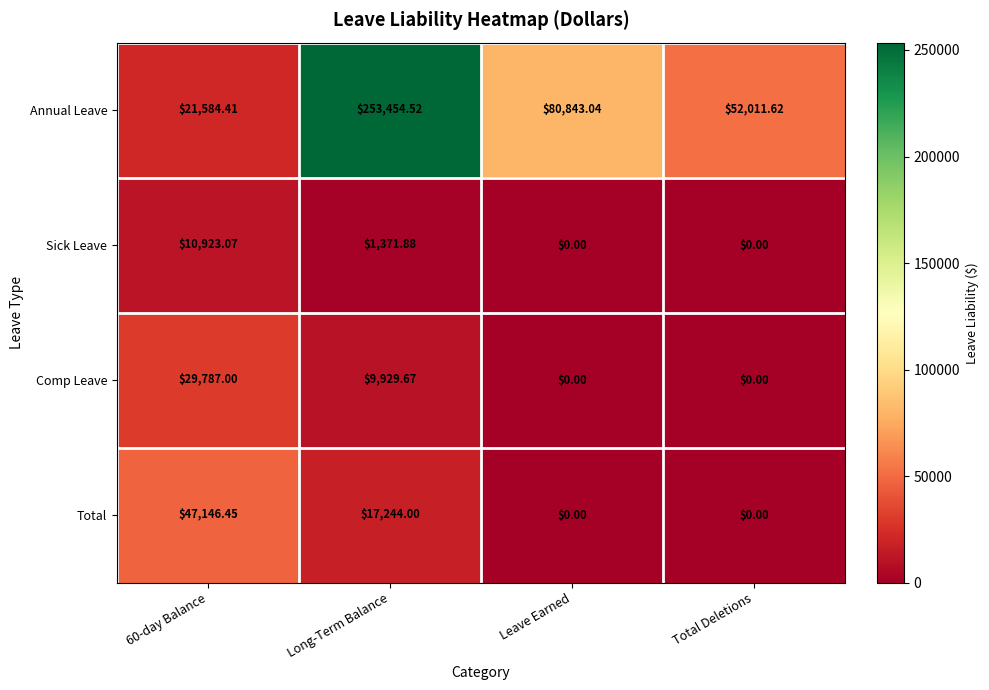

At which label is Sick Leave closest to 5461?

Long-Term Balance